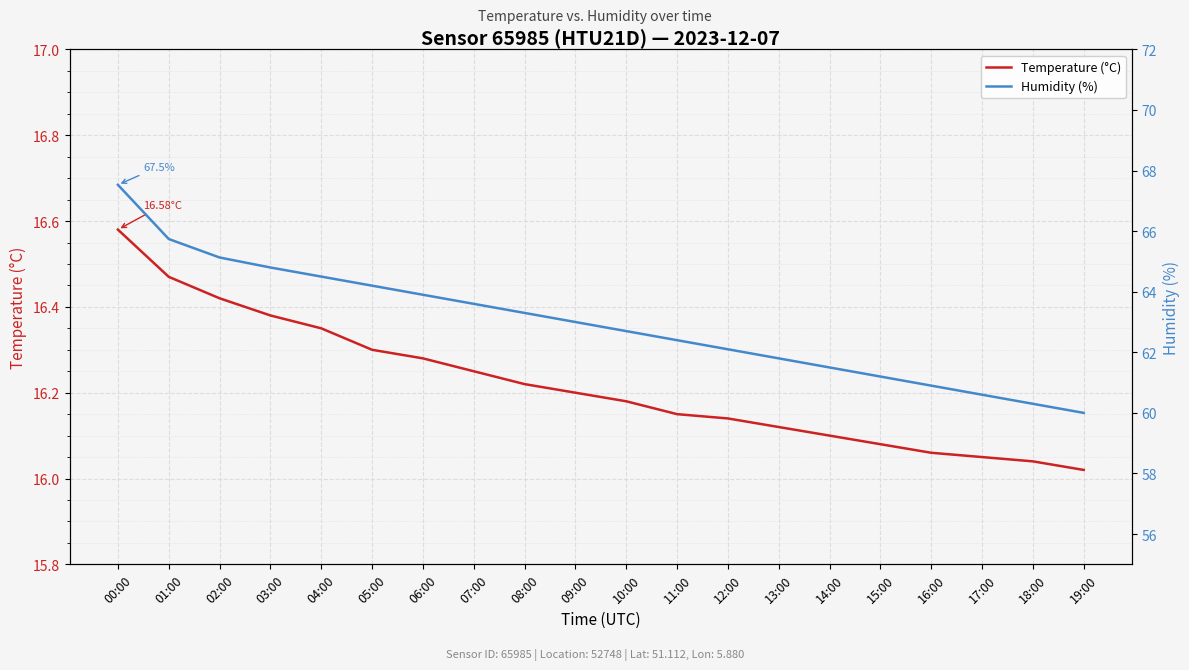

What is the average value of the Temperature (°C) series?

16.2